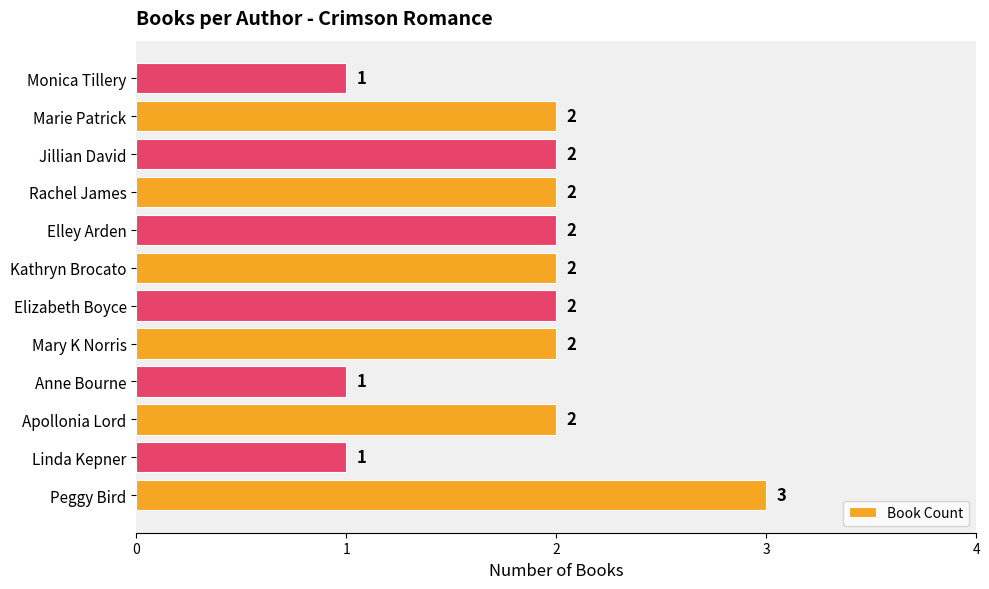

At which category does the chart reach its peak across all series?

Peggy Bird